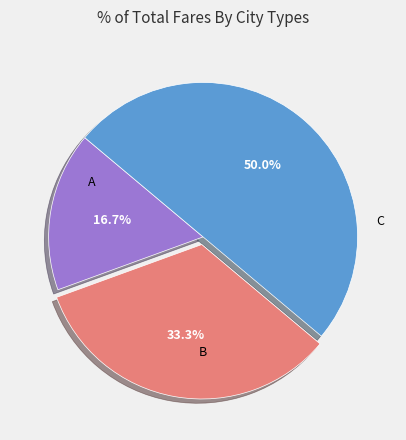

Which has a higher value, A or B?

B